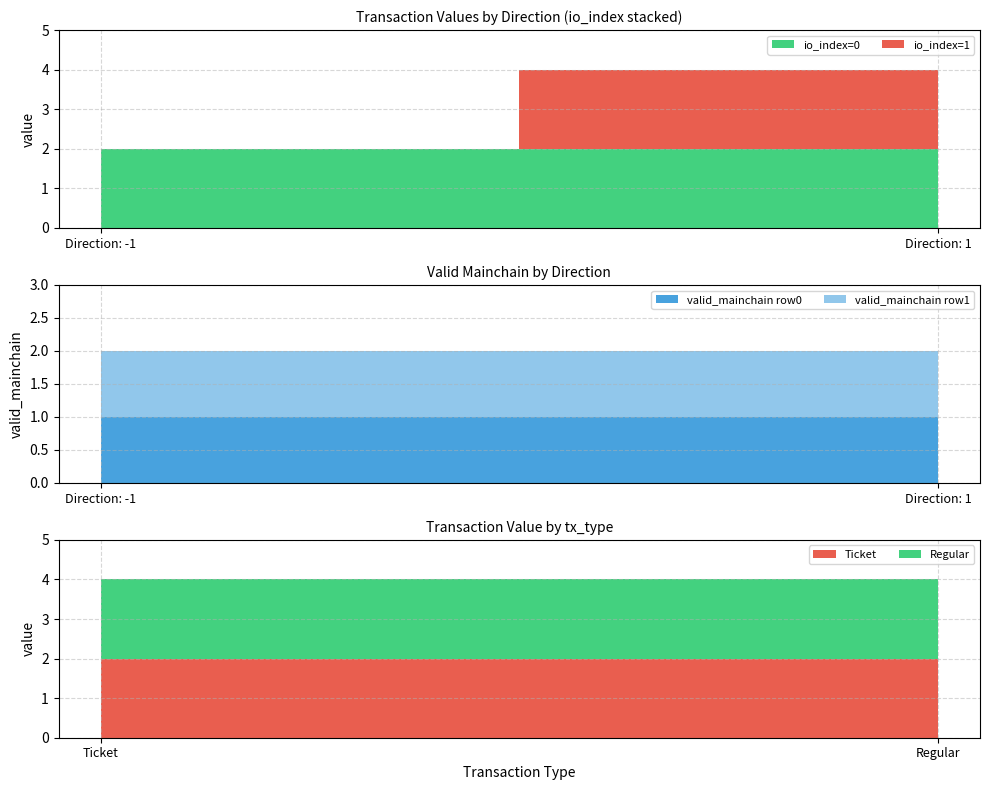

Reading right to left, transcribe all the data shown in this chart.

value: 1_1=2.0	1_0=2.0	-1_0=2.0	-1_0=2.0
valid_mainchain: 1_1=1.0	1_0=1.0	-1_0=1.0	-1_0=1.0
io_index: 1_1=1.0	1_0=0.0	-1_0=0.0	-1_0=0.0